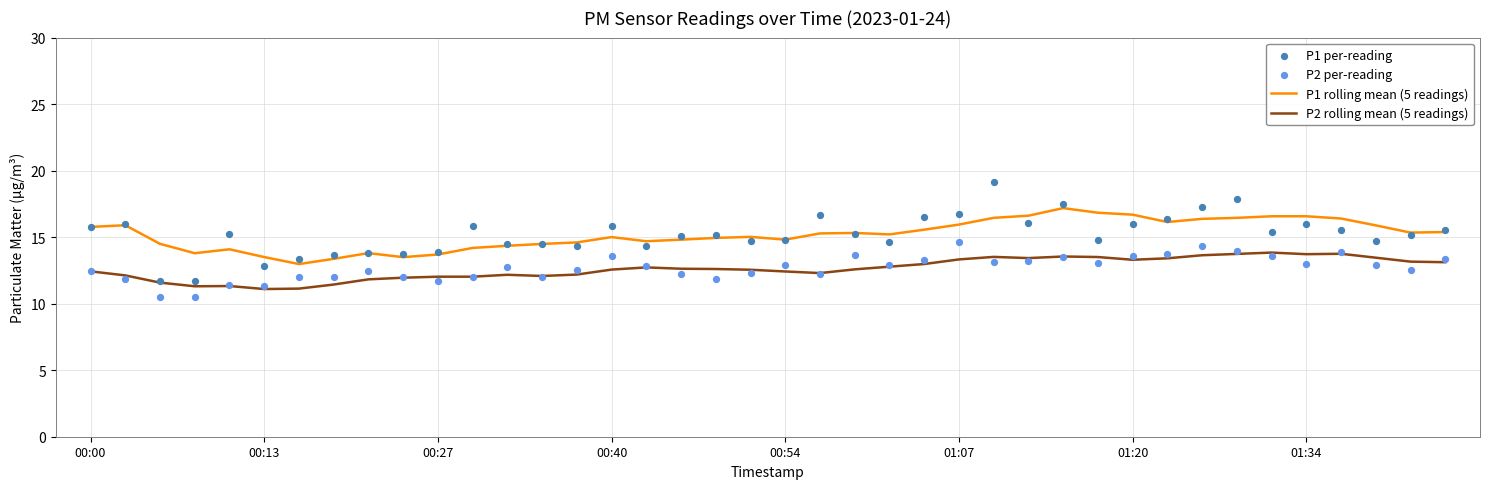

At which category is the sum across all series the highest?

26